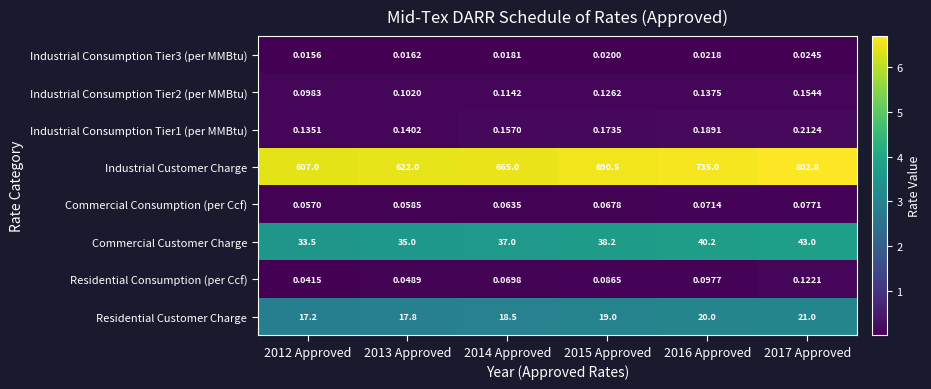

Which series has the widest spread of values?

Industrial Customer Charge